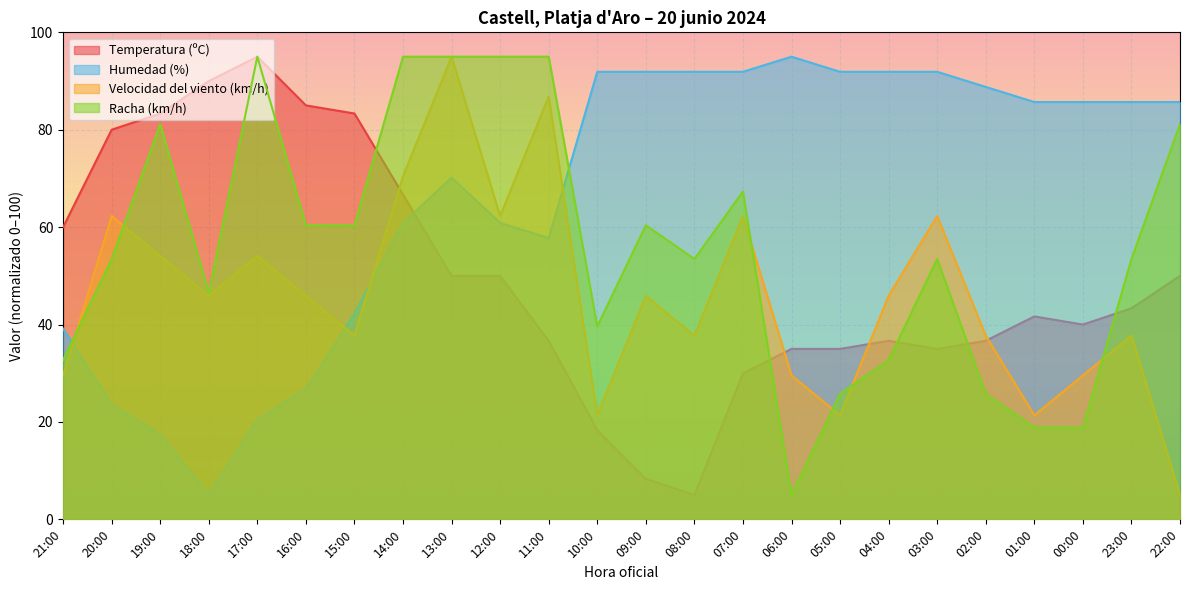

List the series in order of their peak value, lowest first.

Temperatura (ºC), Humedad (%), Velocidad del viento (km/h), Racha (km/h)